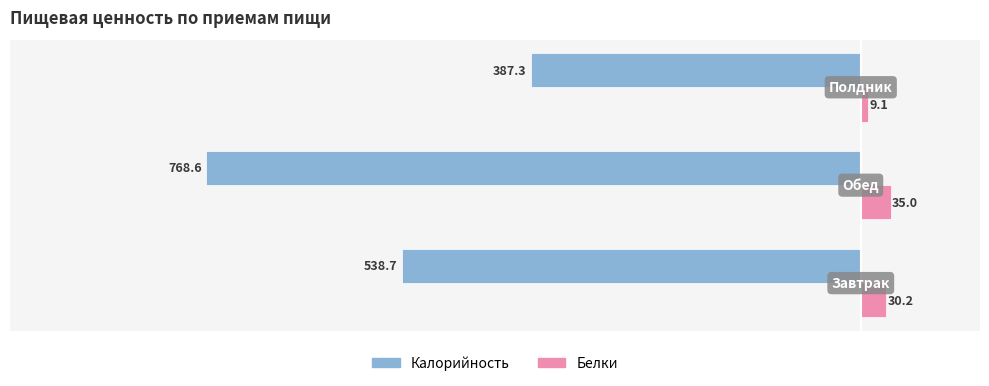

Rank the series by their maximum value, from highest to lowest.

Белки, Калорийность